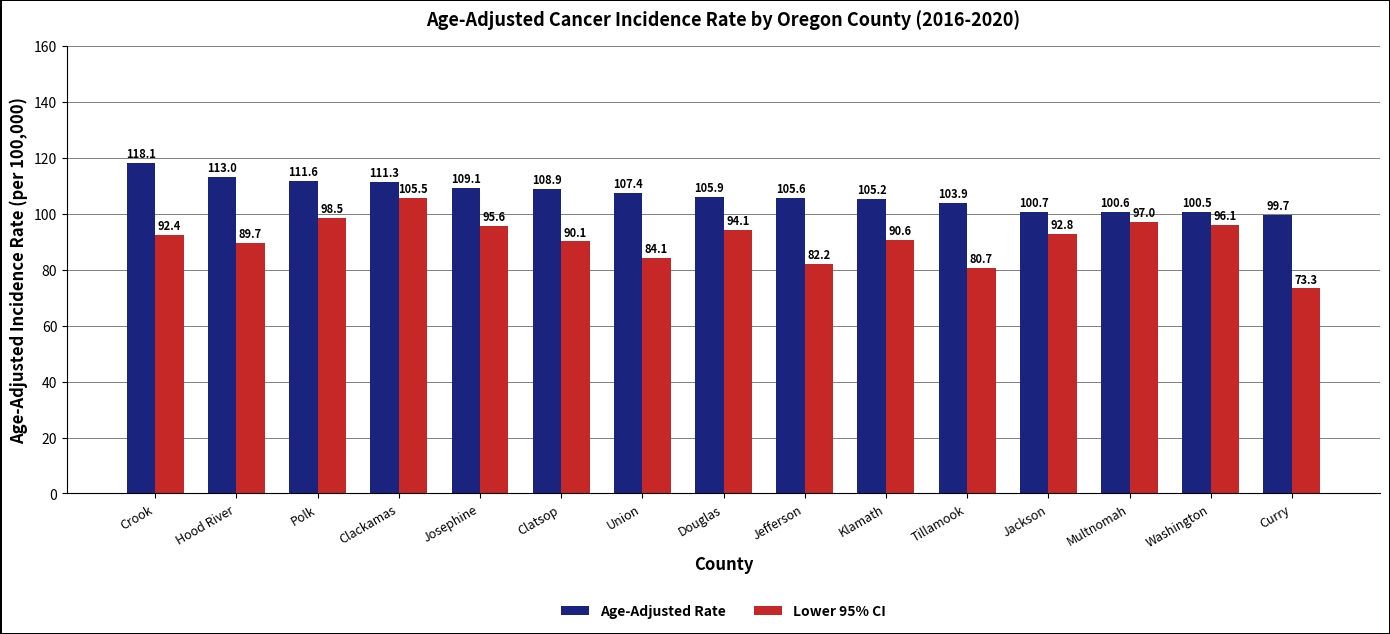

How many groups of bars are there?

15